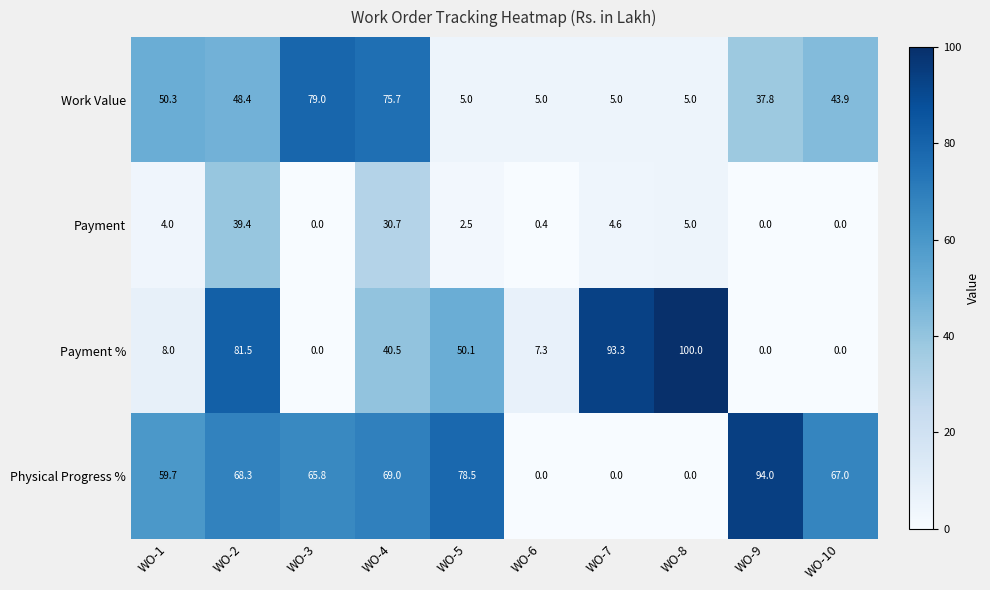

At which label does Payment reach its peak?

WO-2